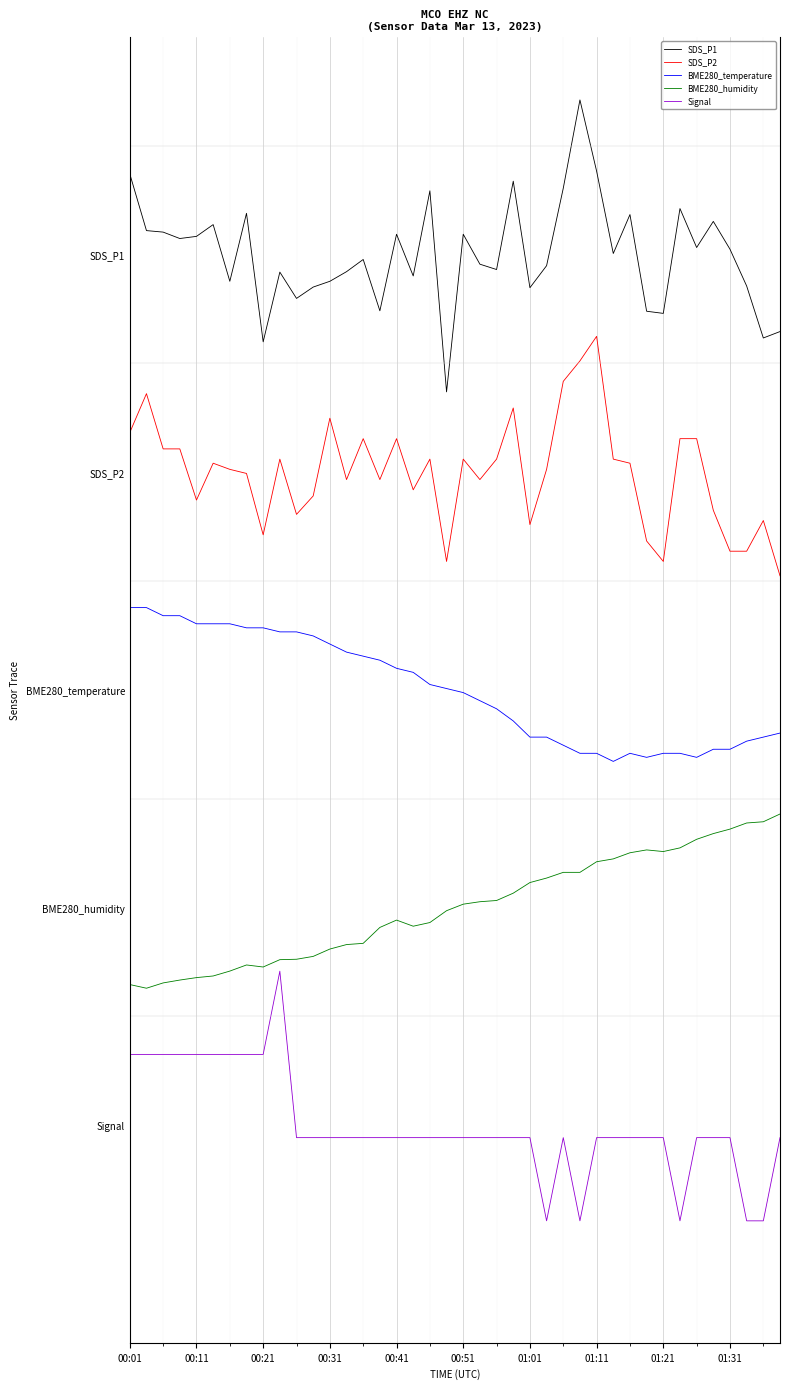

What are all the series names shown in the legend?

SDS_P1, SDS_P2, BME280_temperature, BME280_humidity, Signal